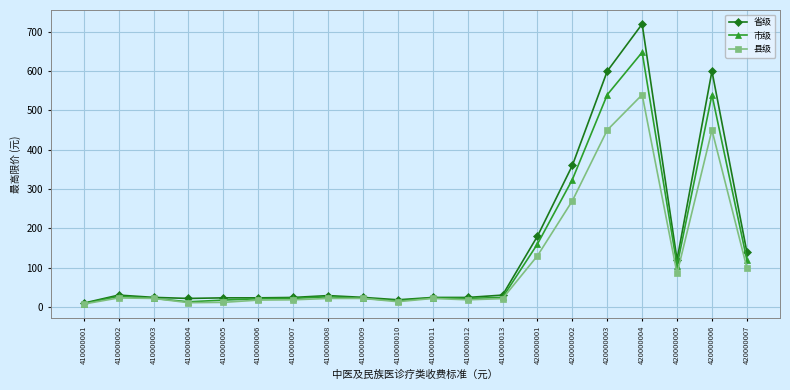

Between 410000007 and 420000006, which series saw the biggest shift?

省级